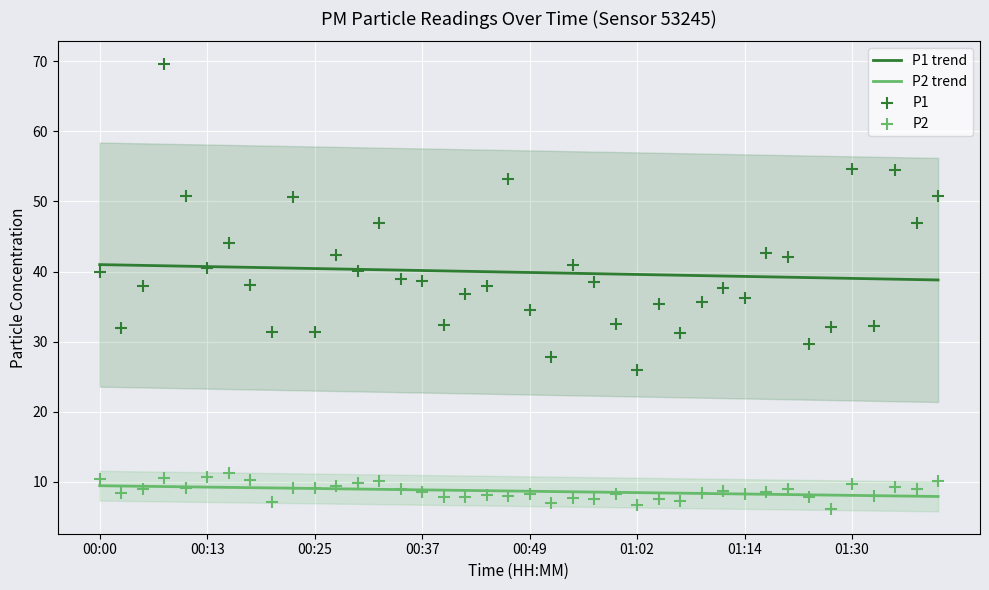

Which series contains the highest Y value?

P1